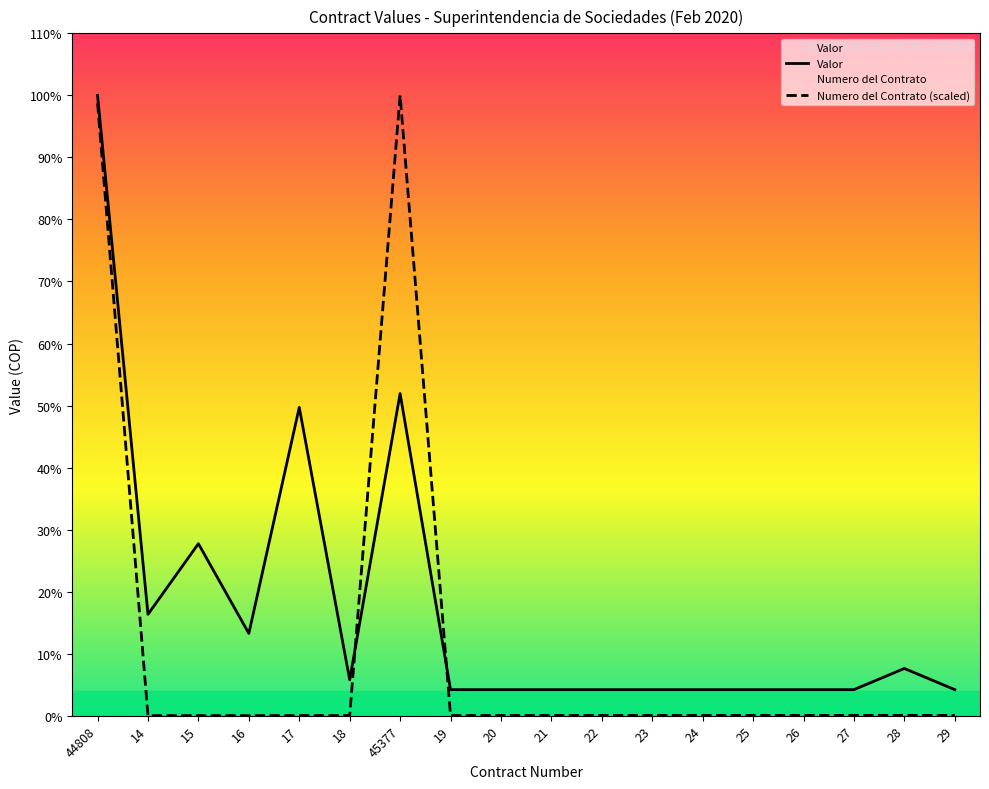

What is the label of the 13th point from the right?

18